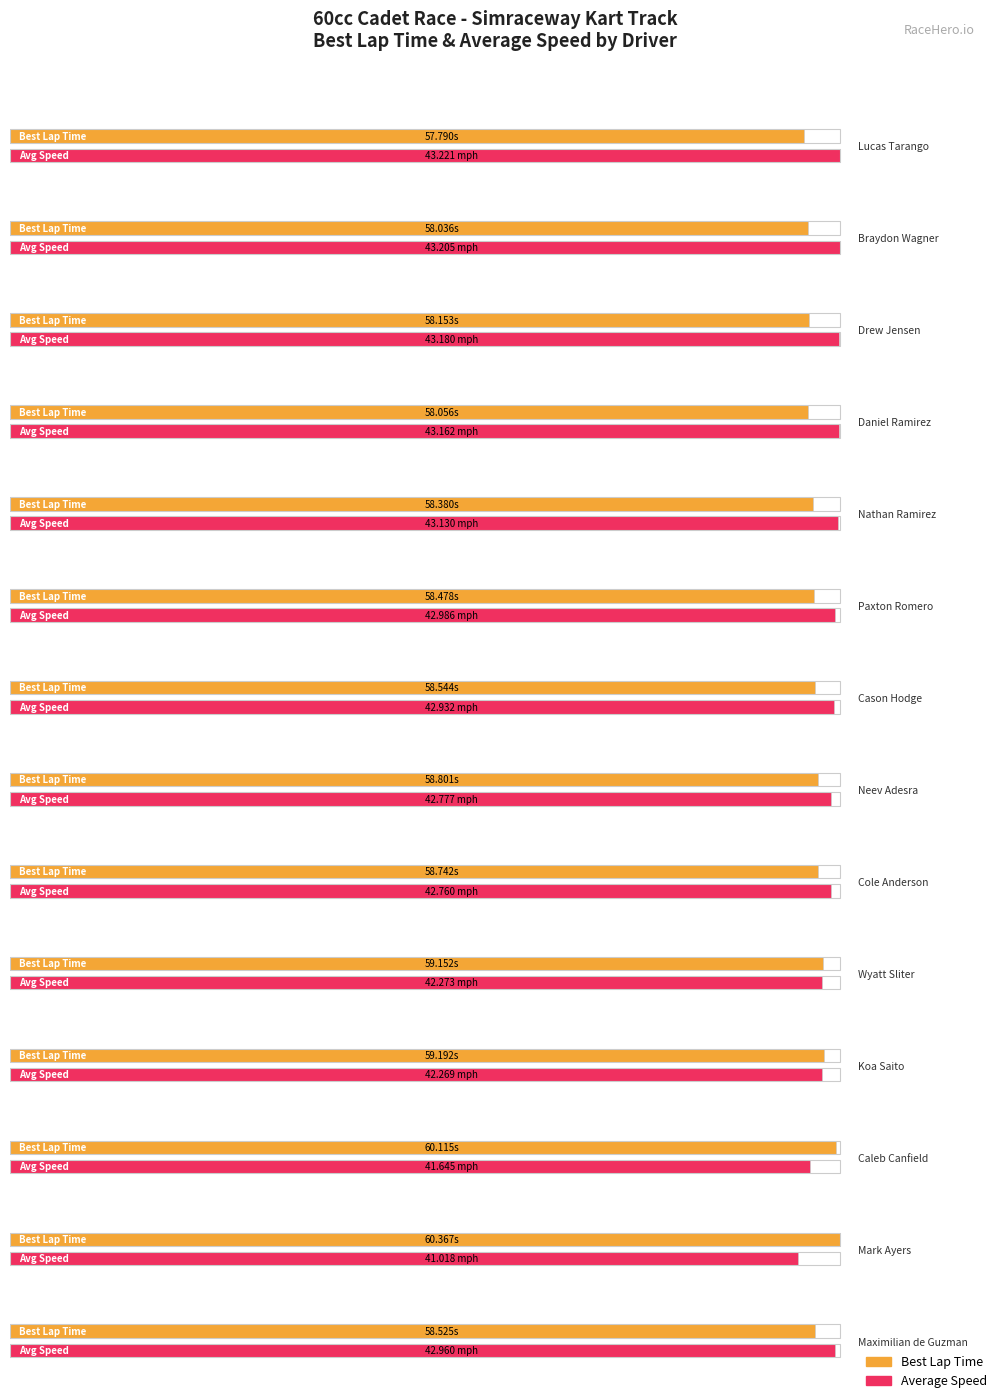

How many groups of bars are there?

14